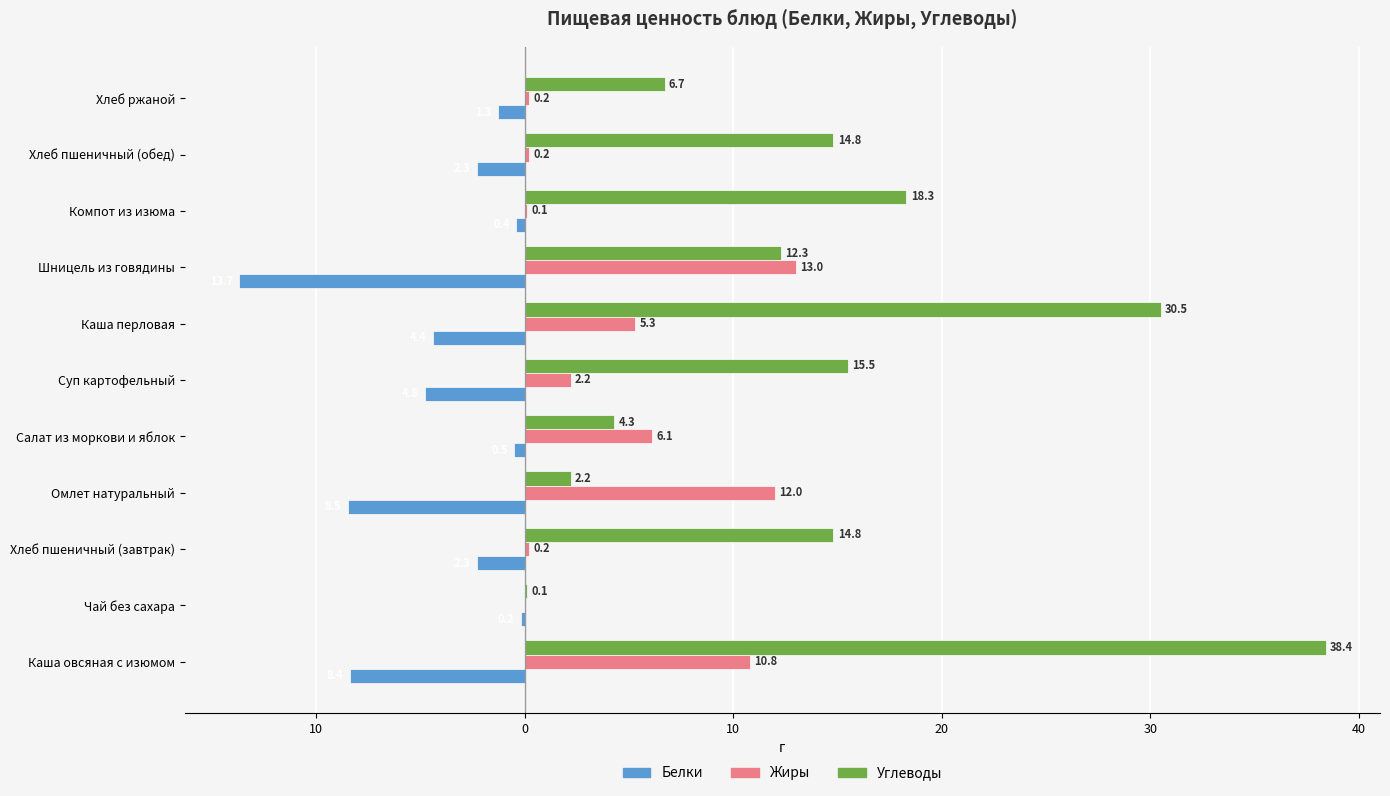

What are all the series names shown in the legend?

Белки, Жиры, Углеводы